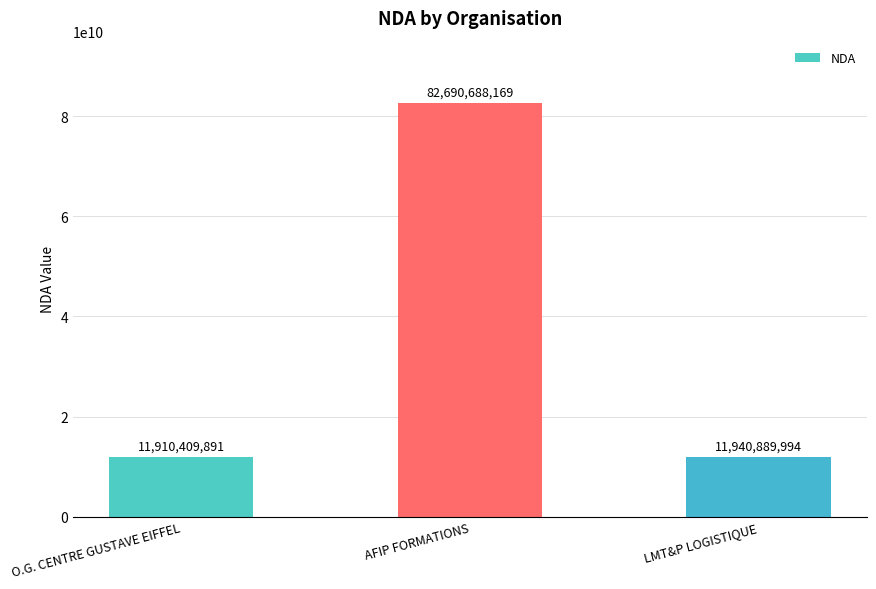

Which label corresponds to the largest value in the chart?

AFIP FORMATIONS